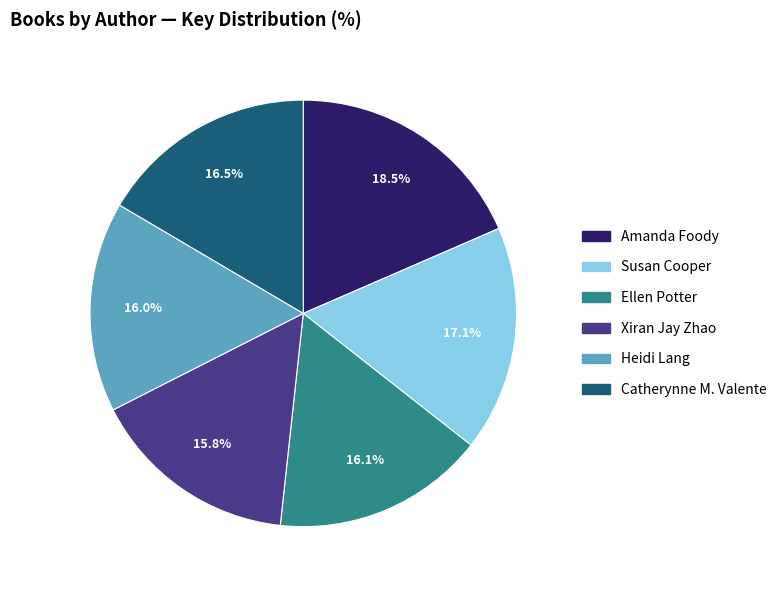

What is the ratio of the value at Susan Cooper to the value at Ellen Potter?

1.1